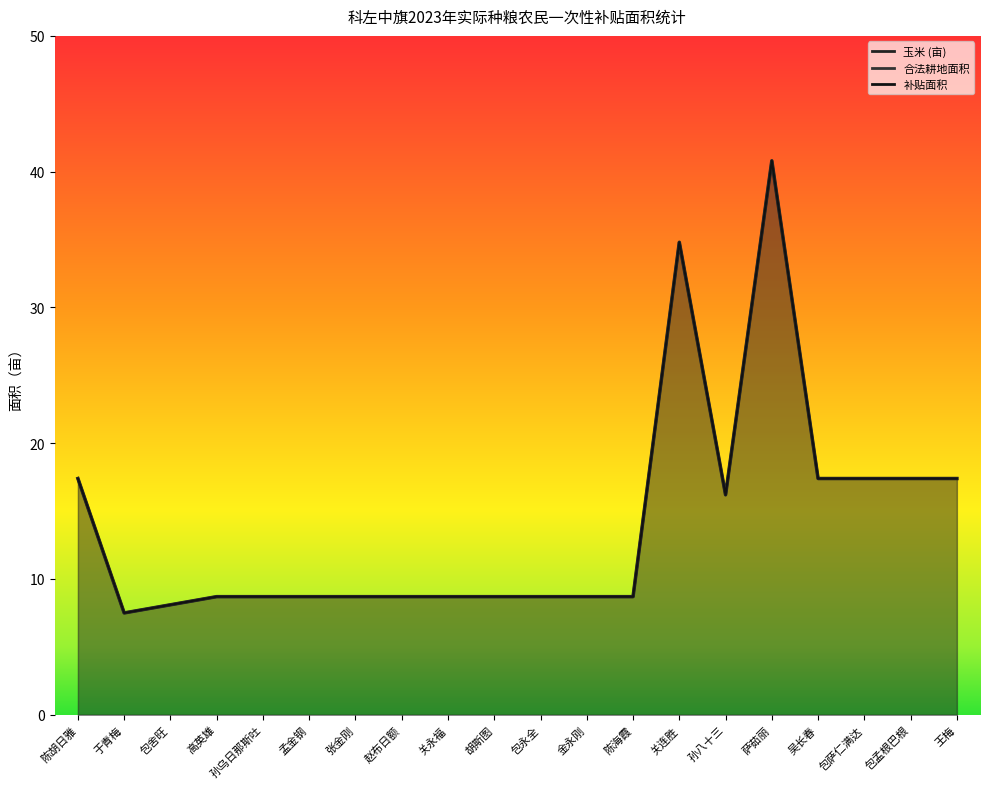

What is the minimum value for 补贴面积?

7.5